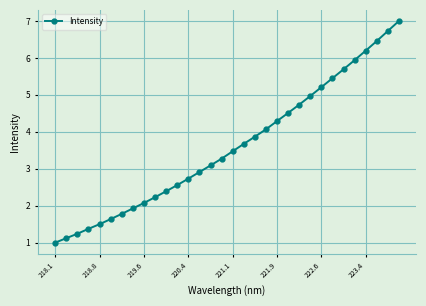

What is the sum of all values?

115.1